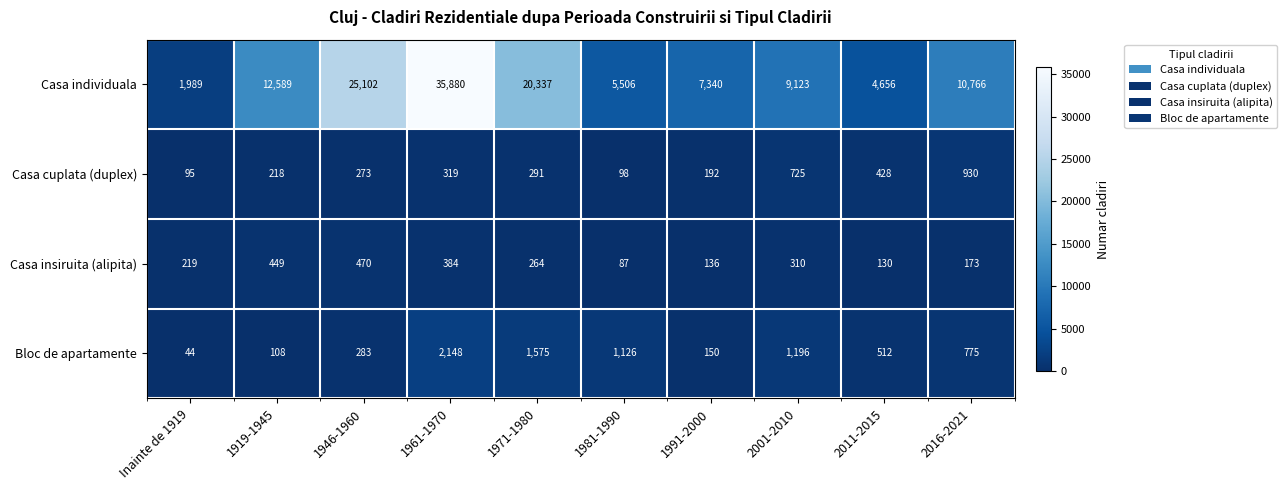

What is the sum of the Casa insiruita (alipita) values at 1971-1980 and 1991-2000?

400